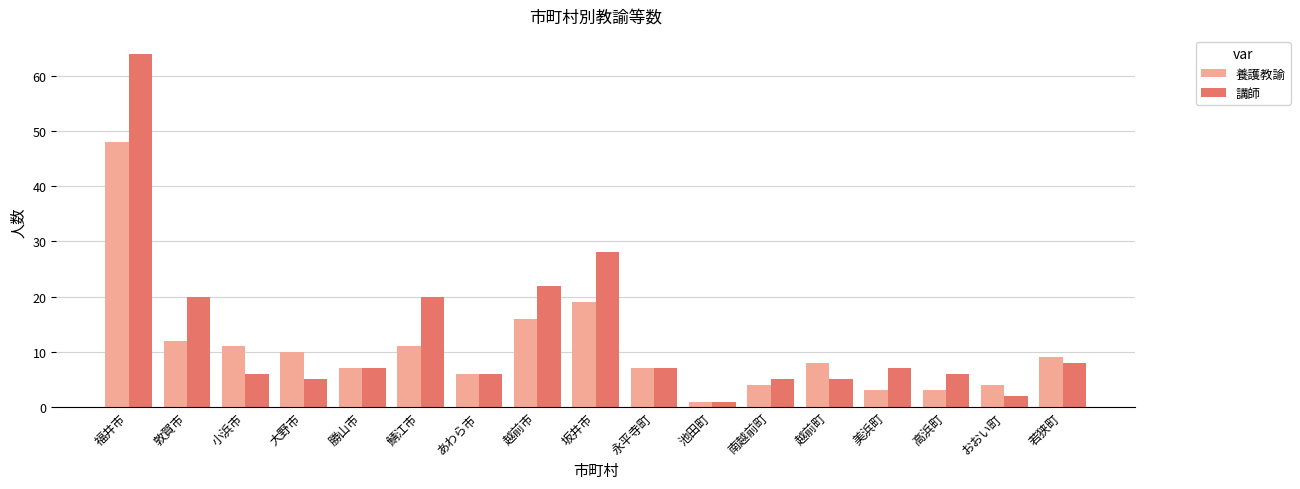

What is the value of the 講師 bar at the 5th from the left?

7